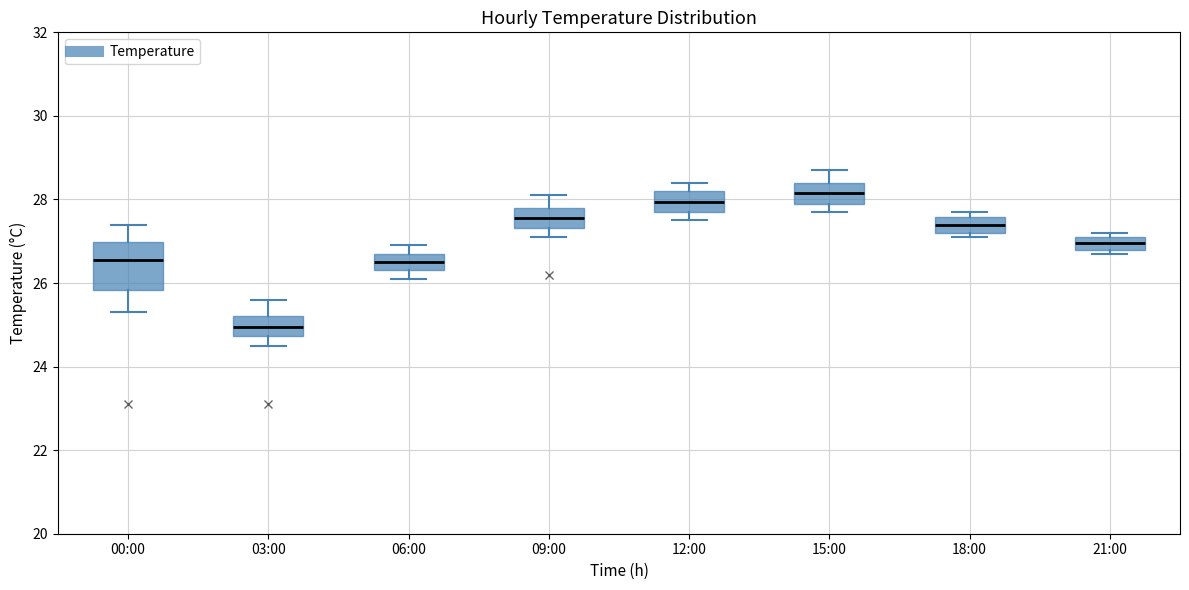

Where does the median line of the box for 09:00 sit on the y-axis? The values are not printed on the chart, so give them approximately, as read against the axis.

27.6